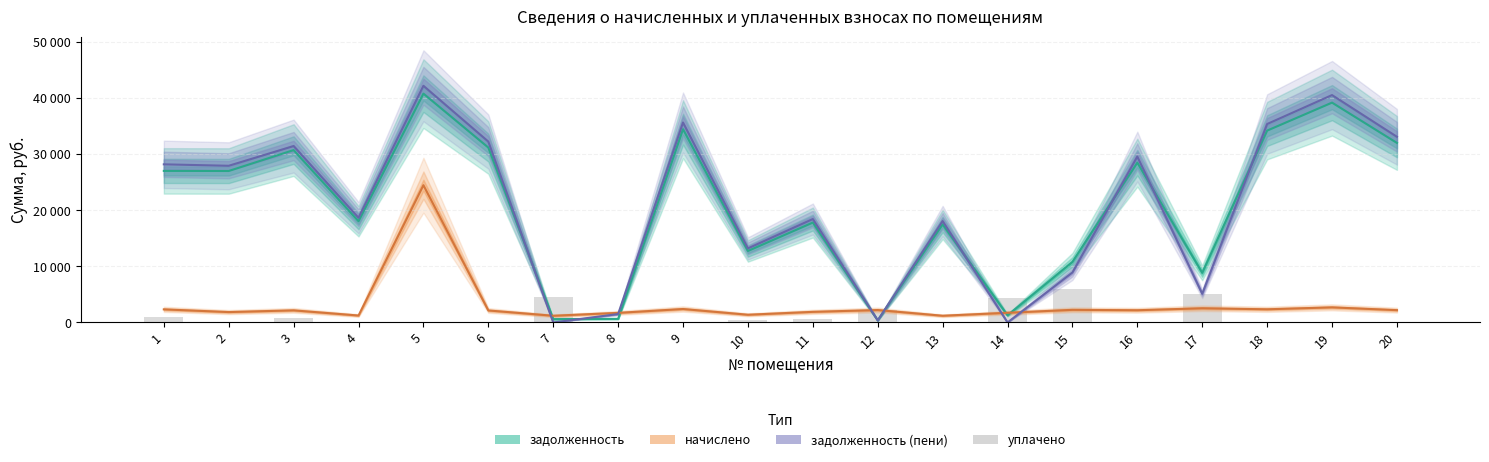

The начислено series shows 563.5 at 2. True or false?

False